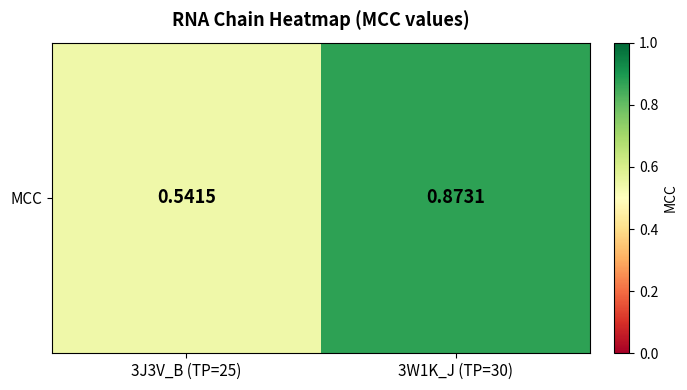

Reading left to right, list all the values displayed in this chart.

0.5	0.9